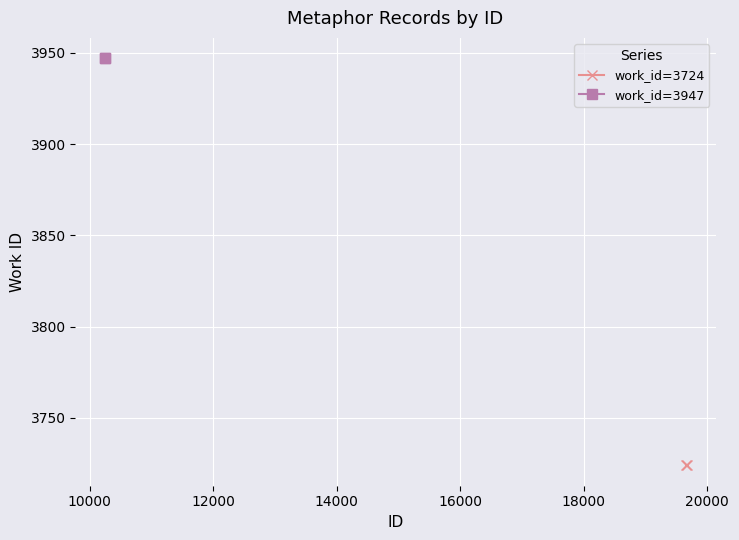

Which series has the widest spread of values?

work_id=3724